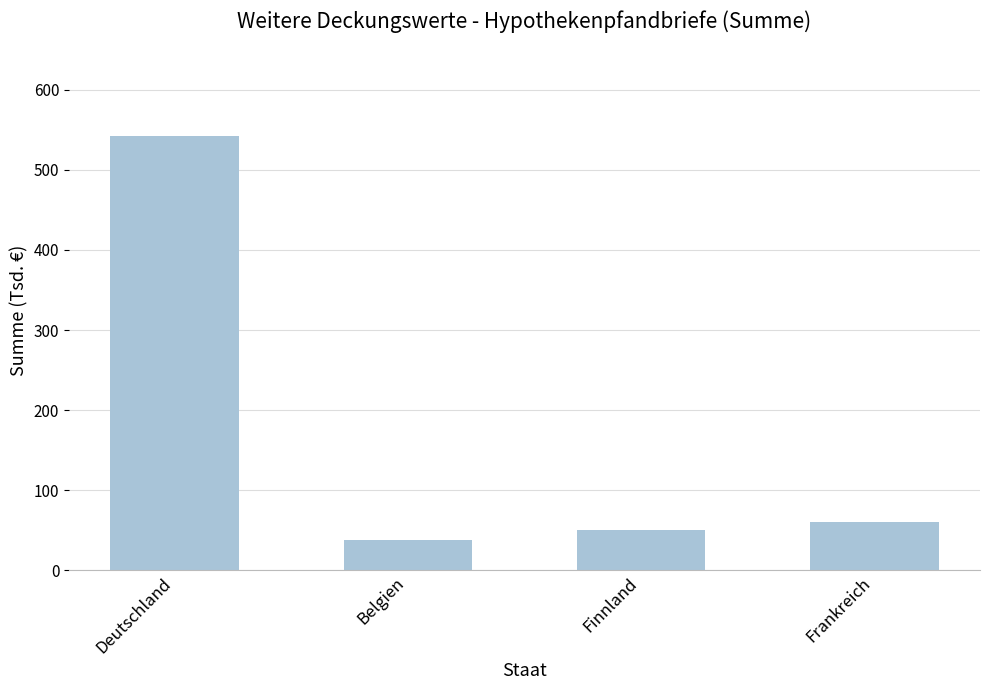

What is the label of the 1st bar from the right?

Frankreich